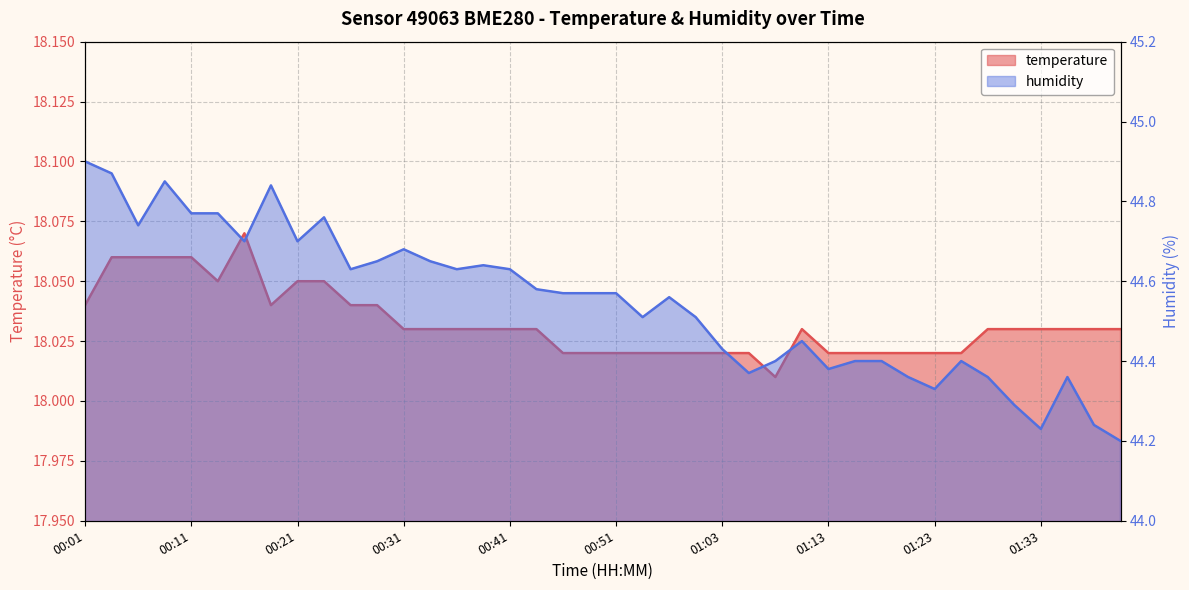

What is the total value across all series at 00:36?

62.7